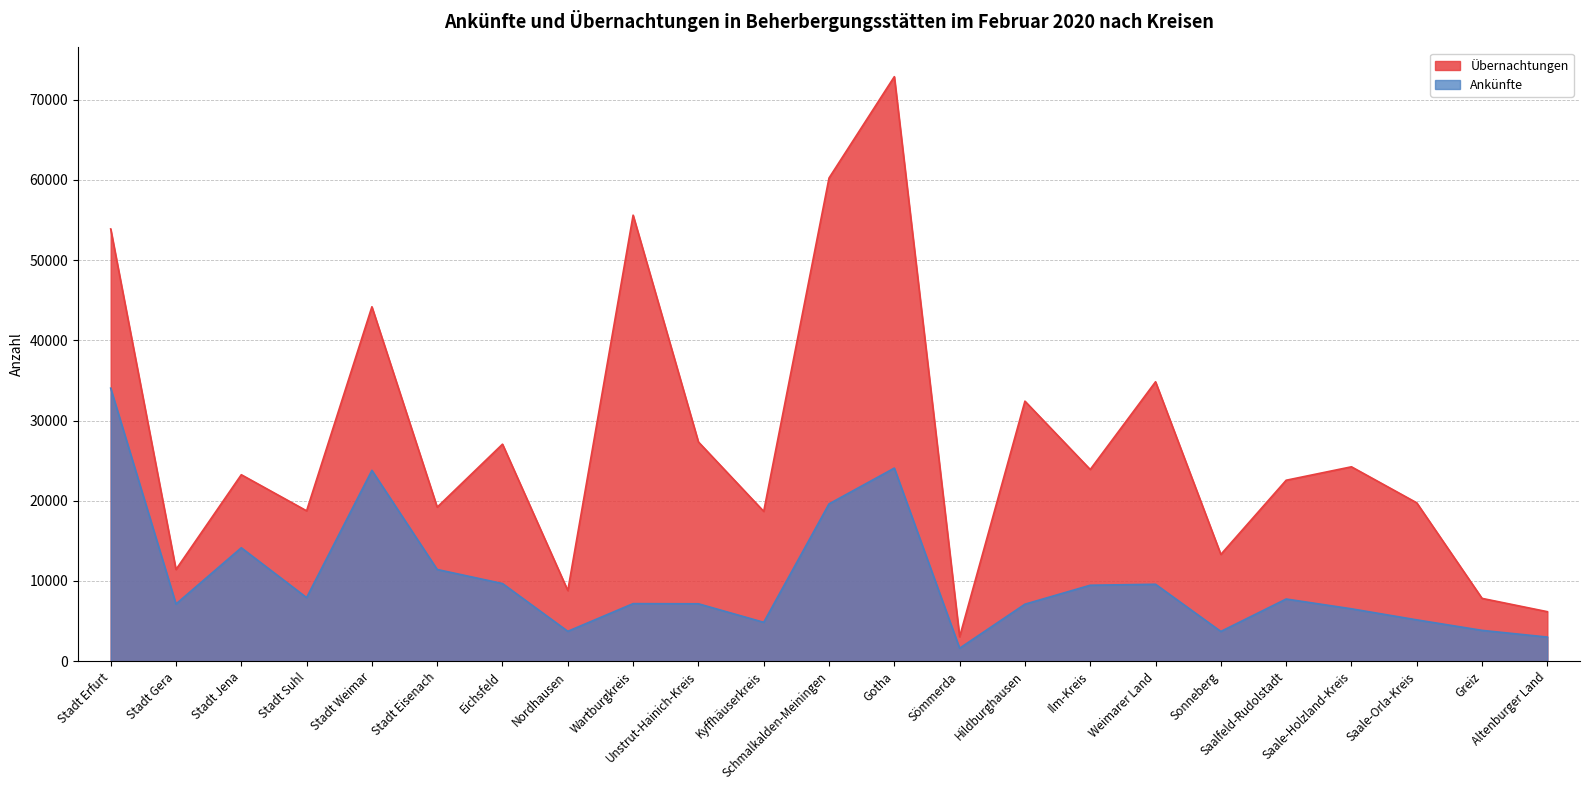

Which category has the lowest value across all series?

Sömmerda